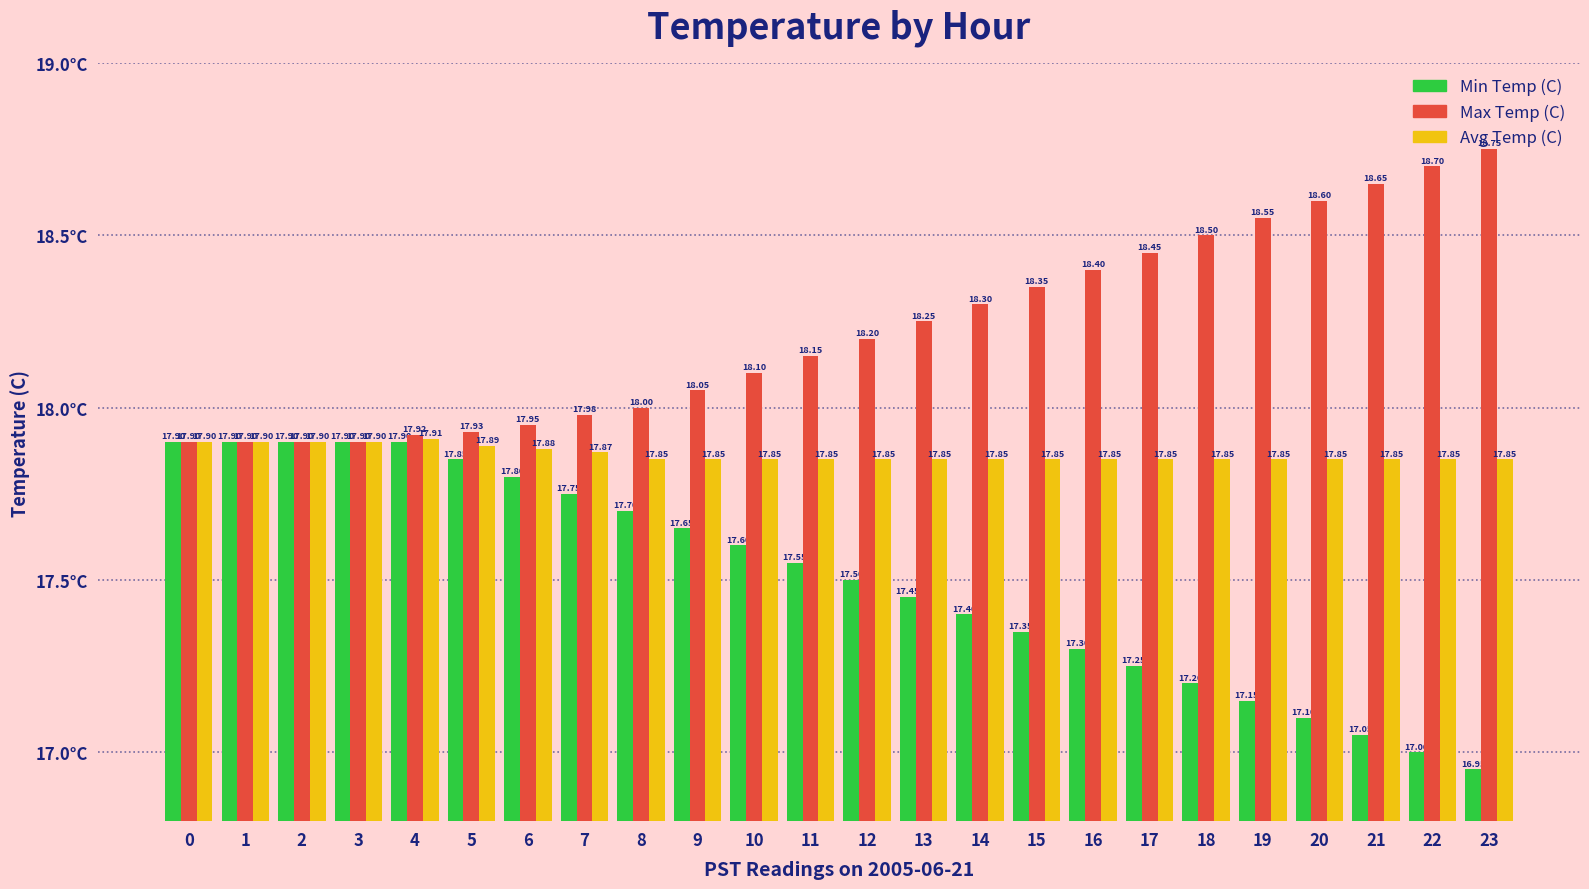

Which series has the largest total across all categories?

Max Temp (C)